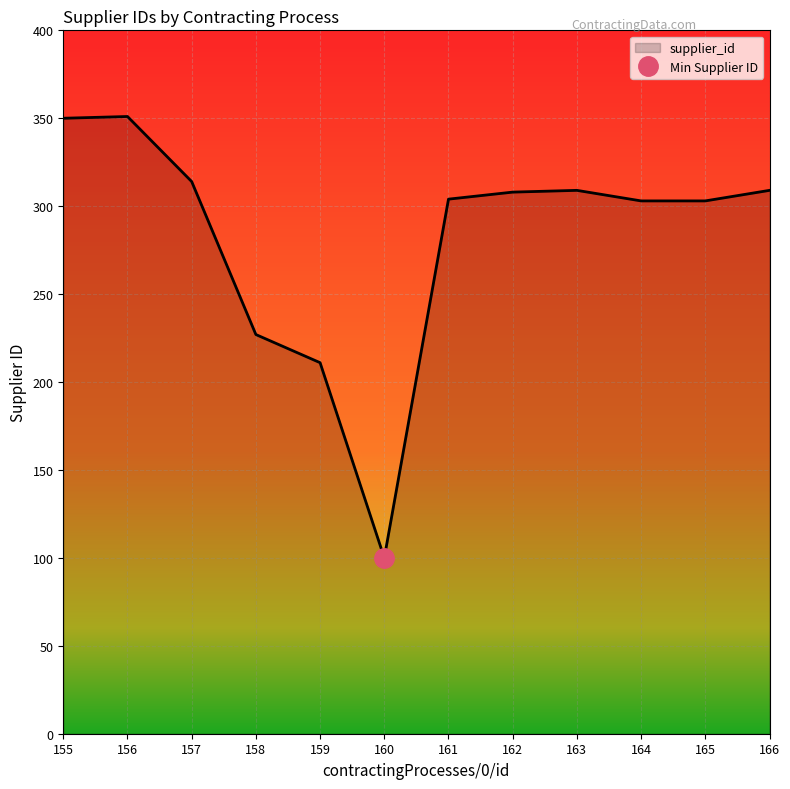

Count the number of values greater than 308.

5